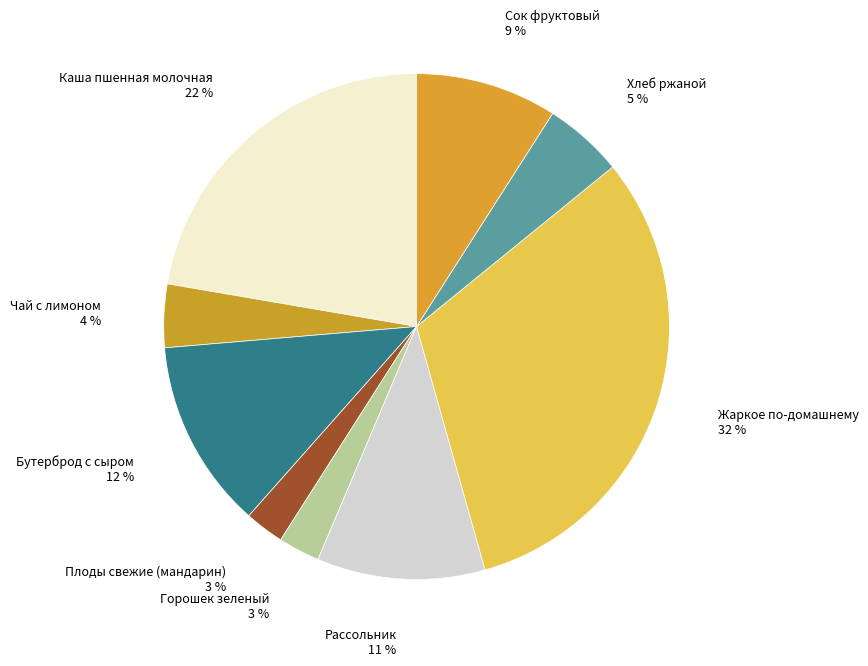

Count the number of slices in the pie.

9